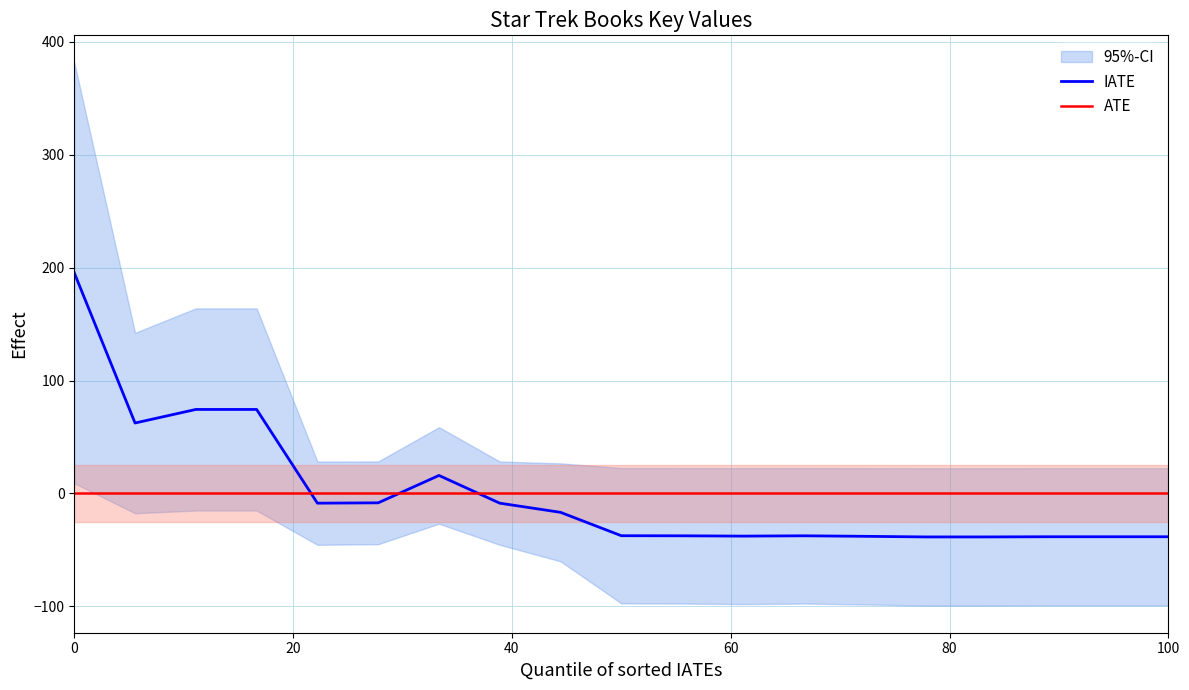

The IATE series shows 195.5 at 0. True or false?

True